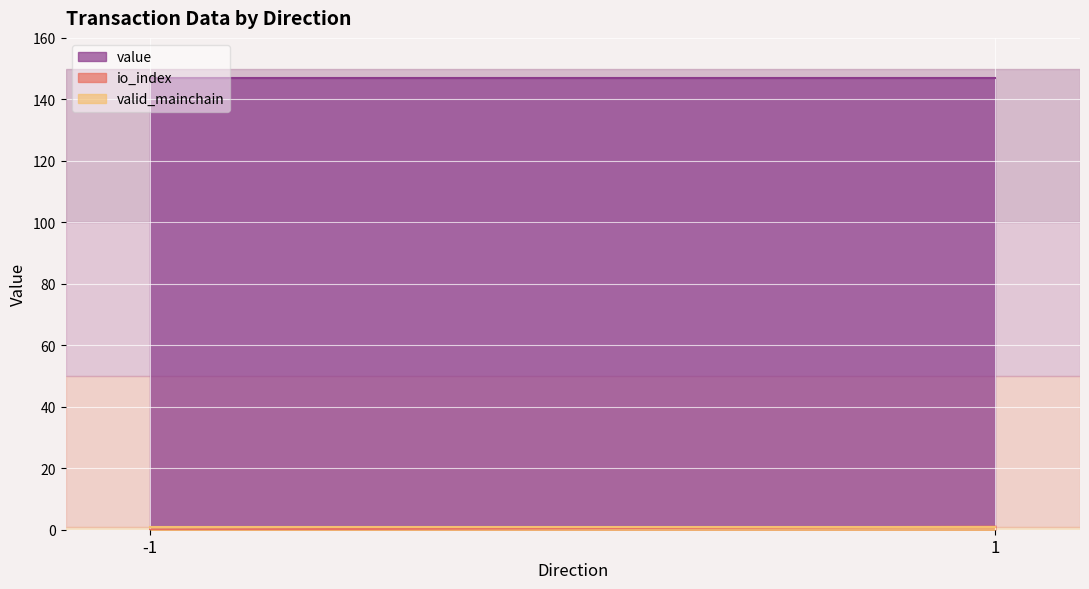

True or false: io_index and valid_mainchain intersect in this chart.

True